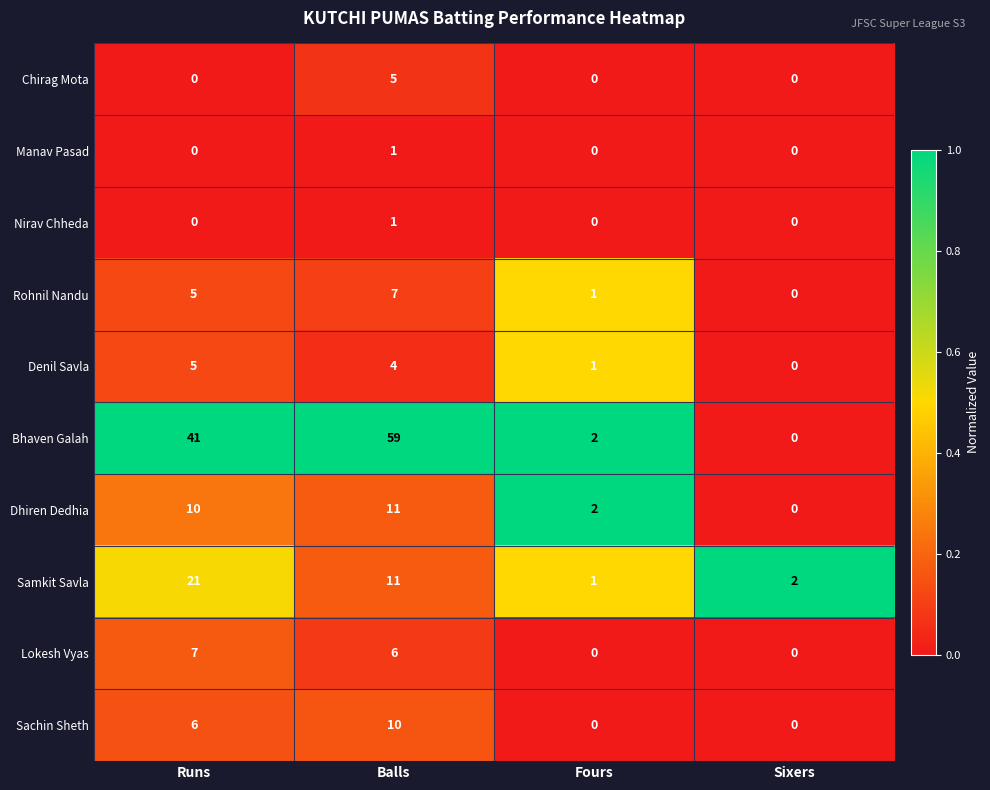

What is the difference between the Samkit Savla values at Balls and Sixers?

9